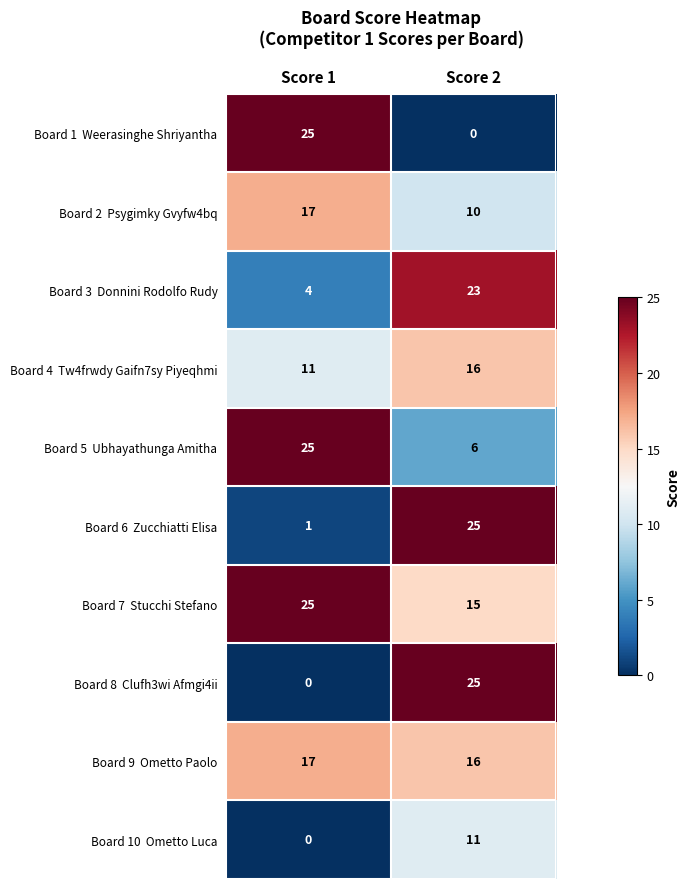

How many categories are shown in the chart?

2